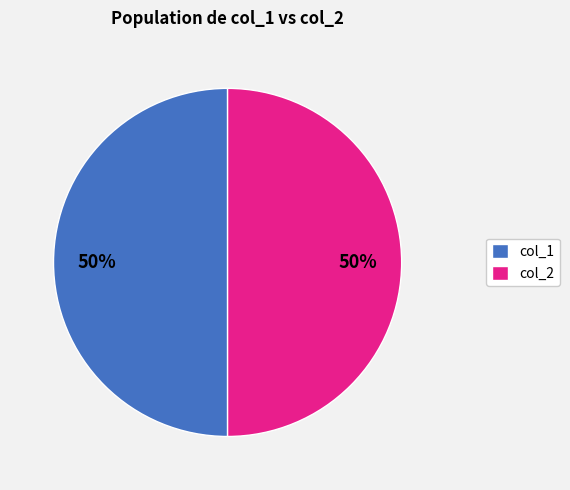

Is the sum of col_1 and col_2 greater than half?

Yes